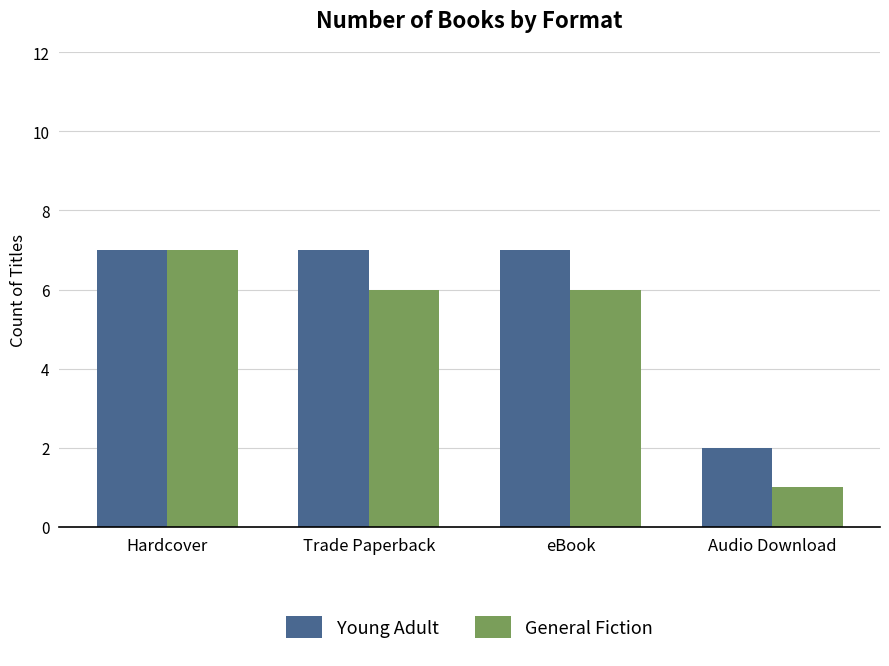

The Young Adult series shows 7 at eBook. True or false?

True